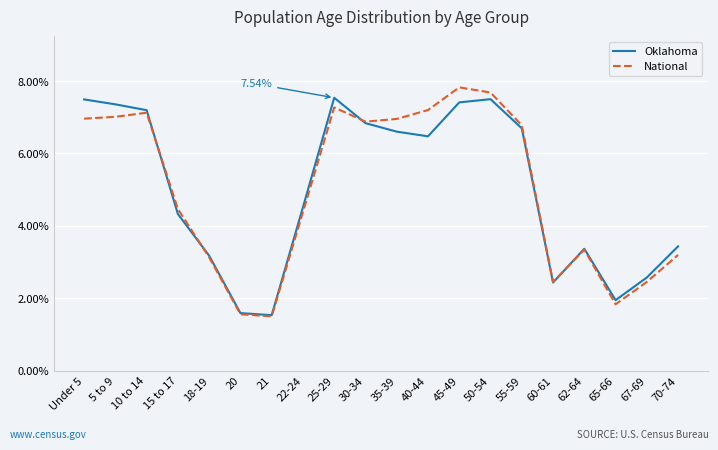

Does the chart have visible grid lines?

Yes